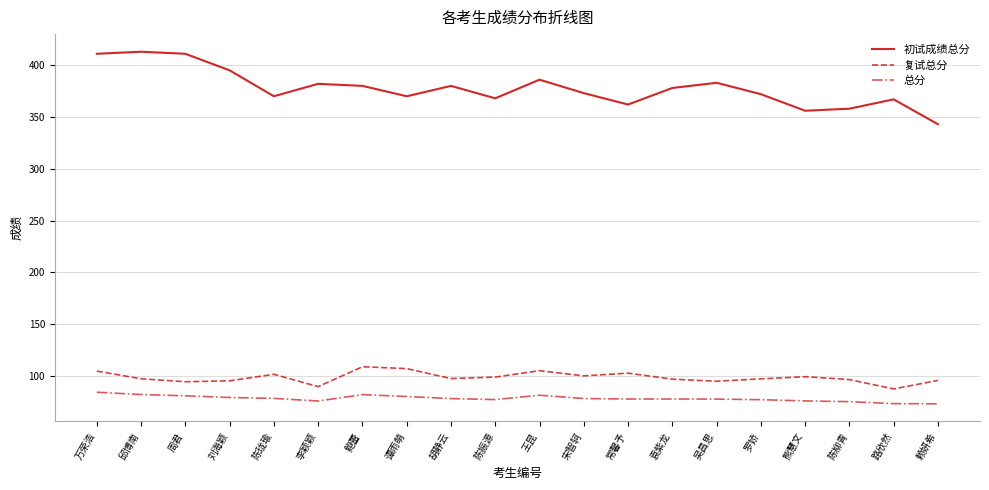

Is it true that 复试总分 equals 136.0 at 熊慧文?

False